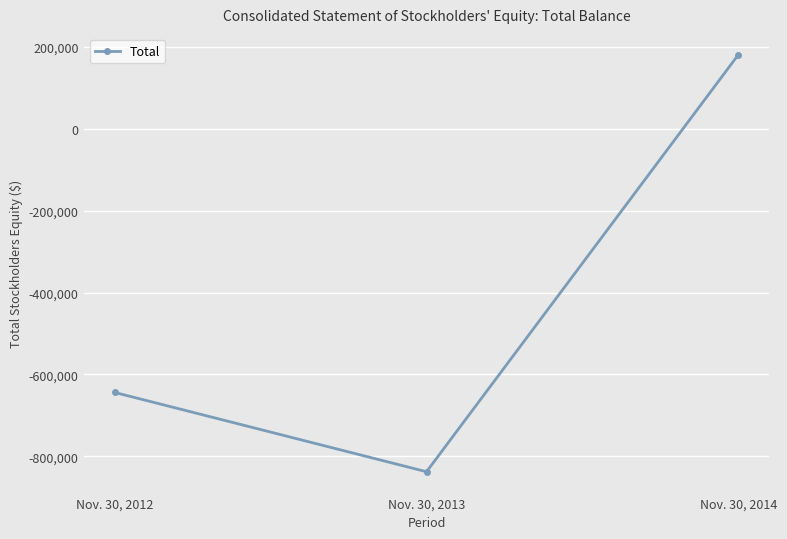

Reading right to left, transcribe all the data shown in this chart.

181251	-837964	-644197